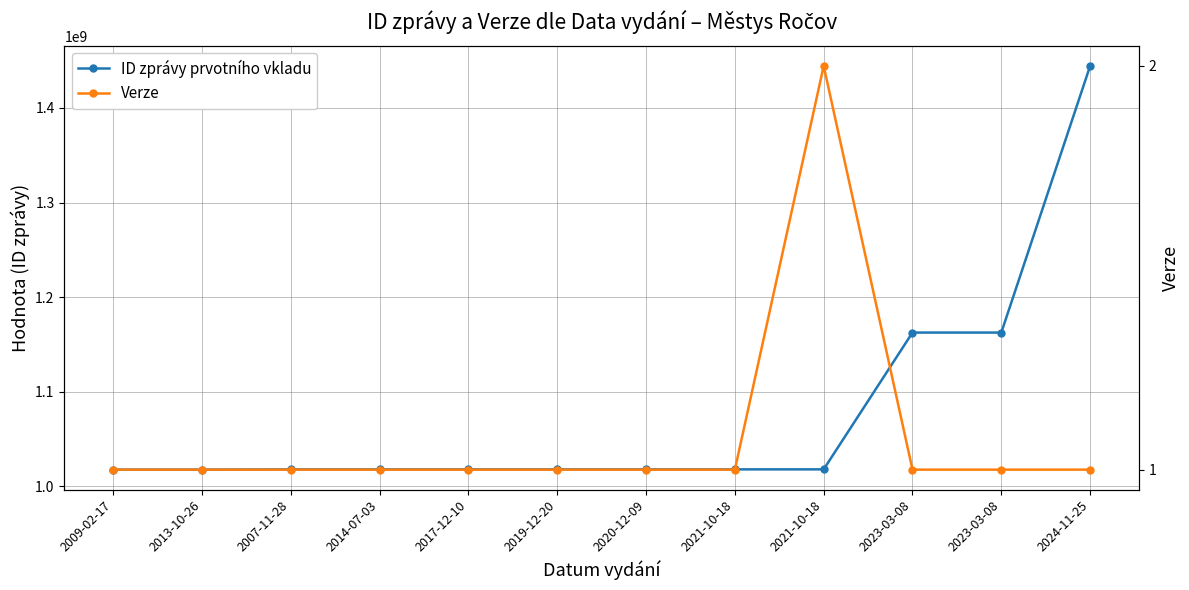

What is the difference between the highest and lowest values at 2019-12-20?

1017934067